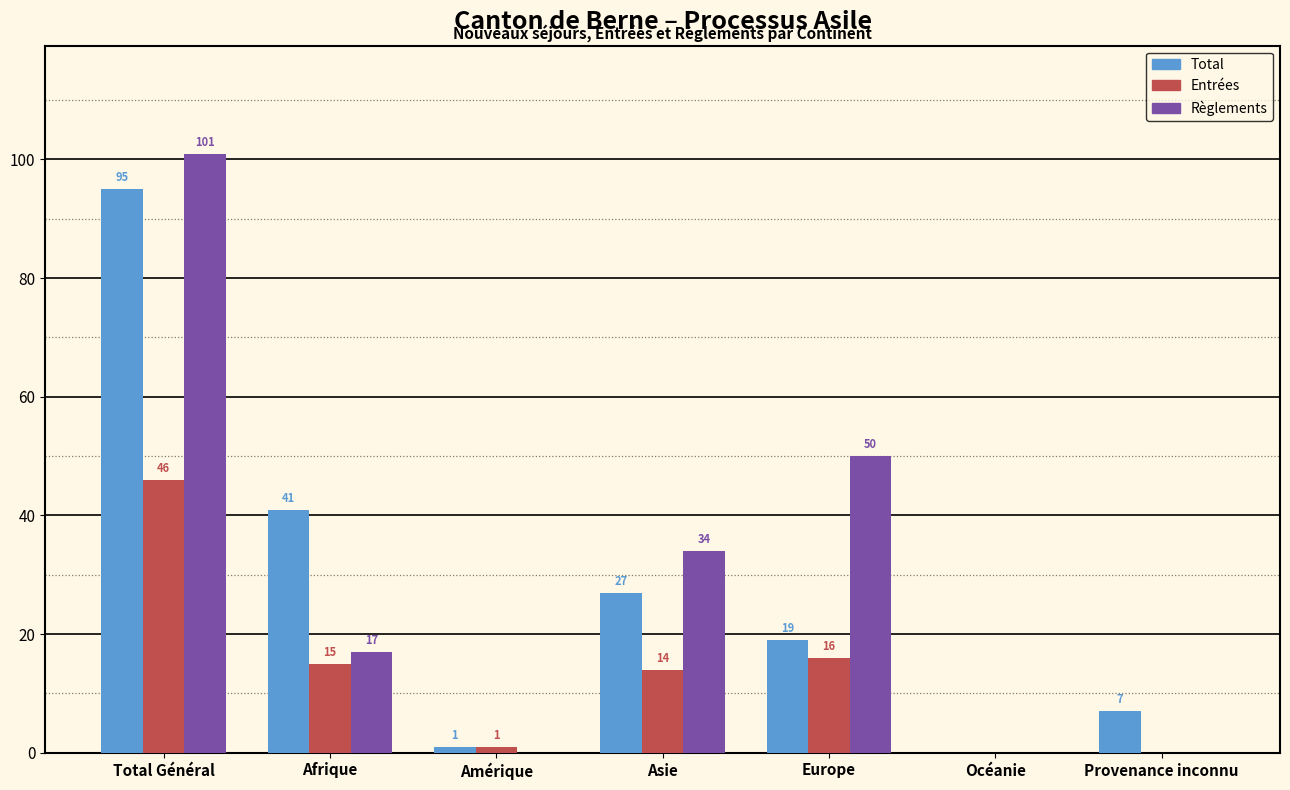

Reading left to right, extract all data points from this chart.

Total: Total Général=95	Afrique=41	Amérique=1	Asie=27	Europe=19	Océanie=0	Provenance inconnu=7
Entrées: Total Général=46	Afrique=15	Amérique=1	Asie=14	Europe=16	Océanie=0	Provenance inconnu=0
Règlements: Total Général=101	Afrique=17	Amérique=0	Asie=34	Europe=50	Océanie=0	Provenance inconnu=0